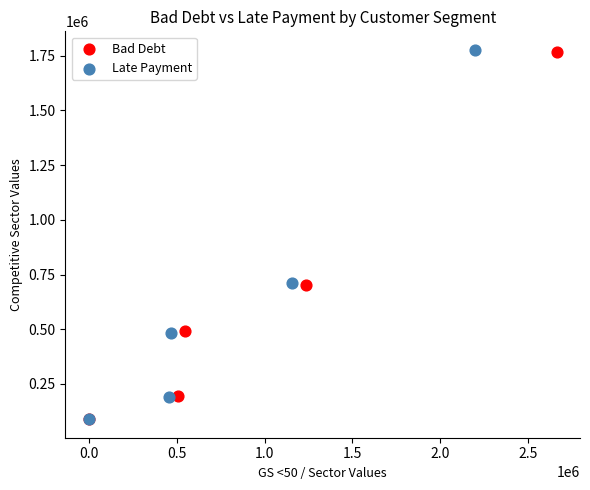

What are all the series names shown in the legend?

Bad Debt, Late Payment